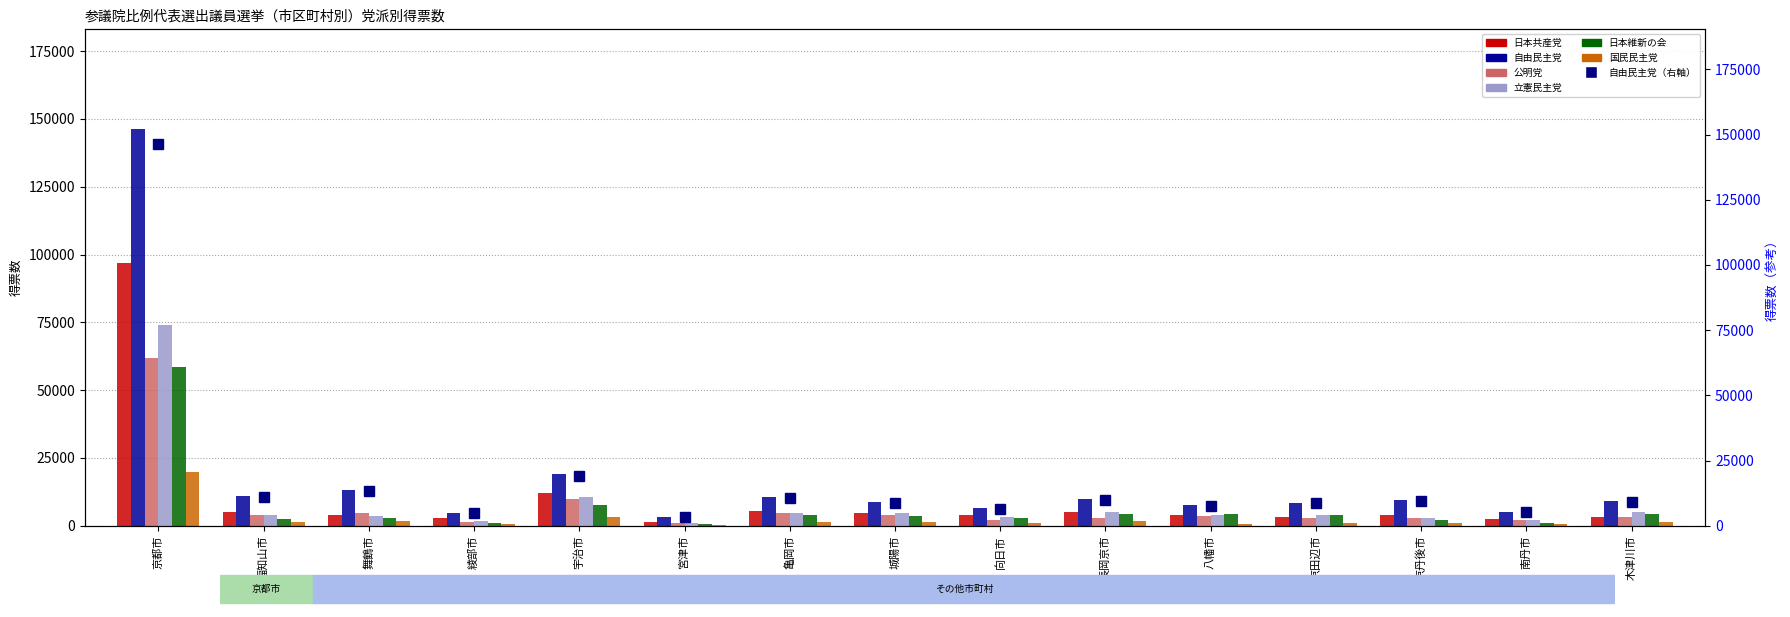

What are all the series names shown in the legend?

日本共産党, 自由民主党, 公明党, 立憲民主党, 日本維新の会, 国民民主党